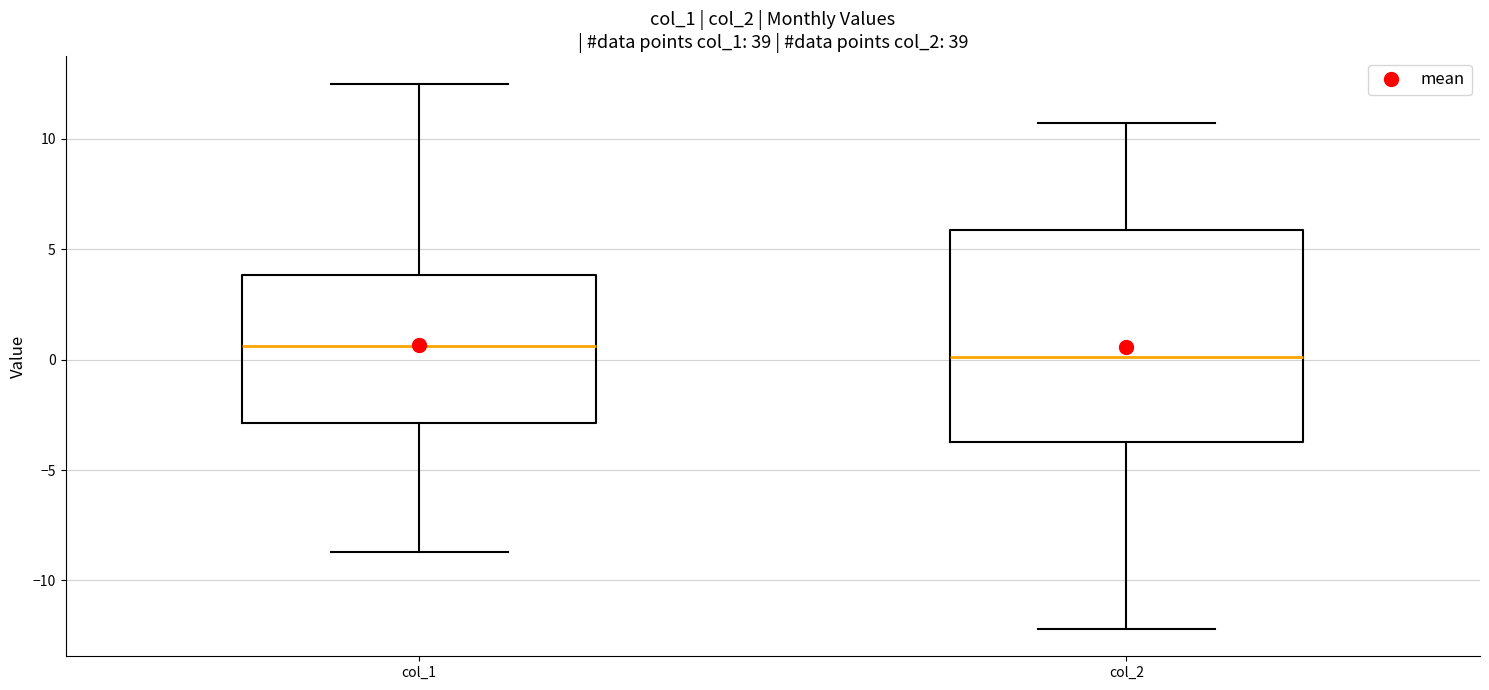

Reading left to right, read every box against the y-axis: the position of its median line, the range the box covers, and the ends of its whiskers. The values are not printed on the chart, so give them approximately, as read against the axis.

col_1: median 0.5, box -3.0 to 4.0, whiskers -8.5 to 12.5
col_2: median 0.0, box -3.5 to 6.0, whiskers -12.0 to 10.5